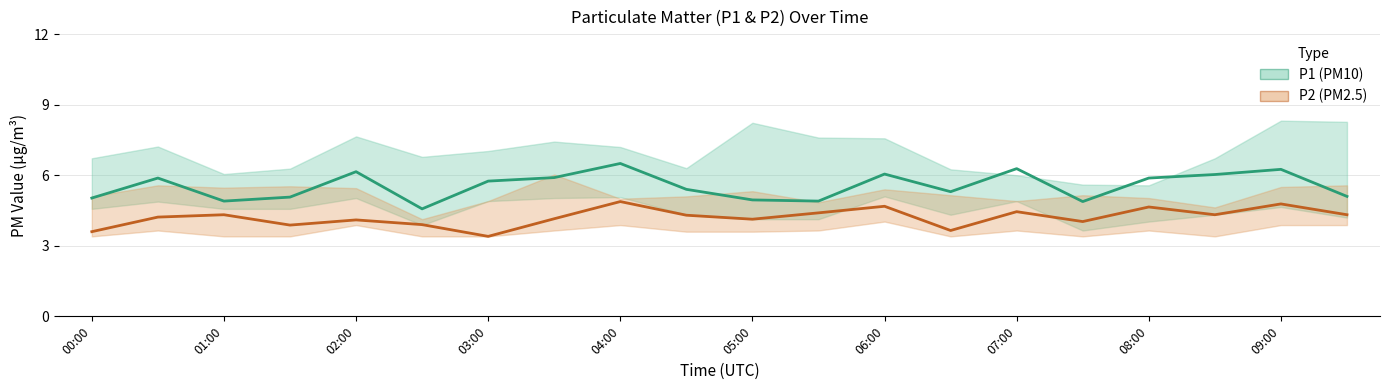

How many data points does each series have?

20